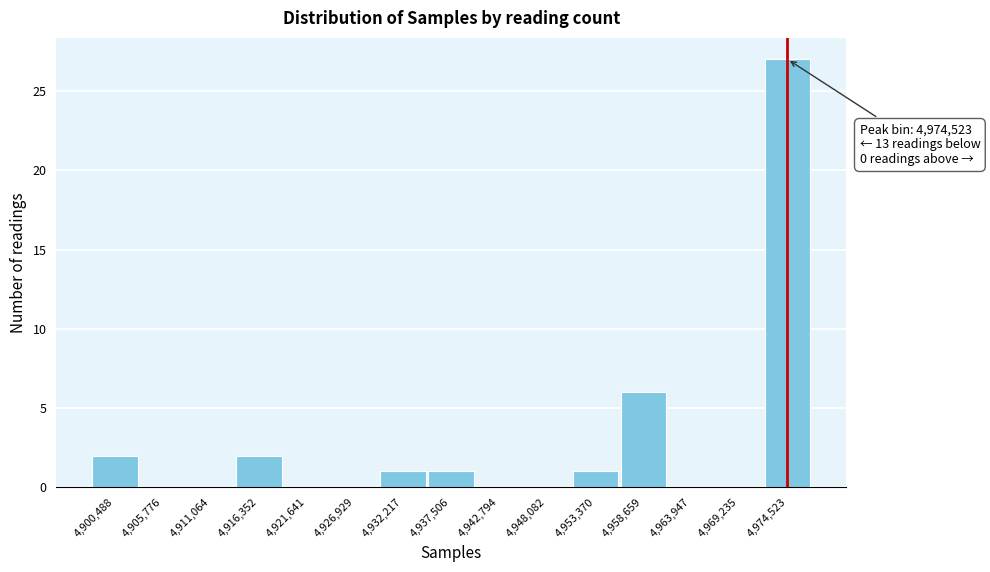

Over which range of the x-axis is the bar tallest?

4972000 to 4977000